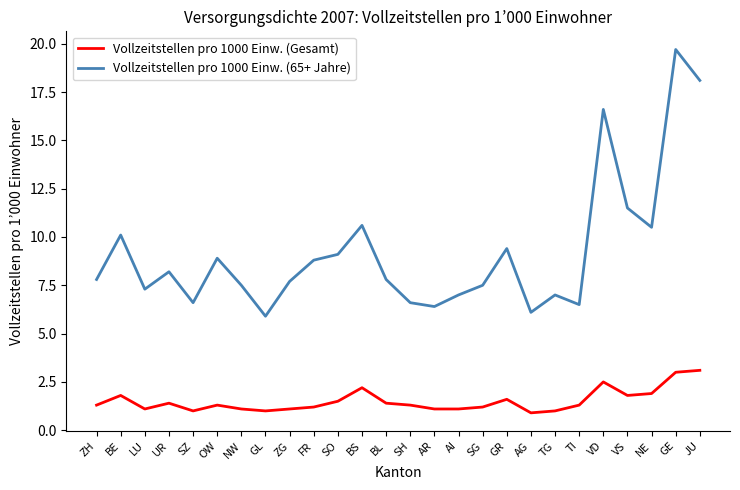

What is the spread (max minus min) of values at GE?

16.7